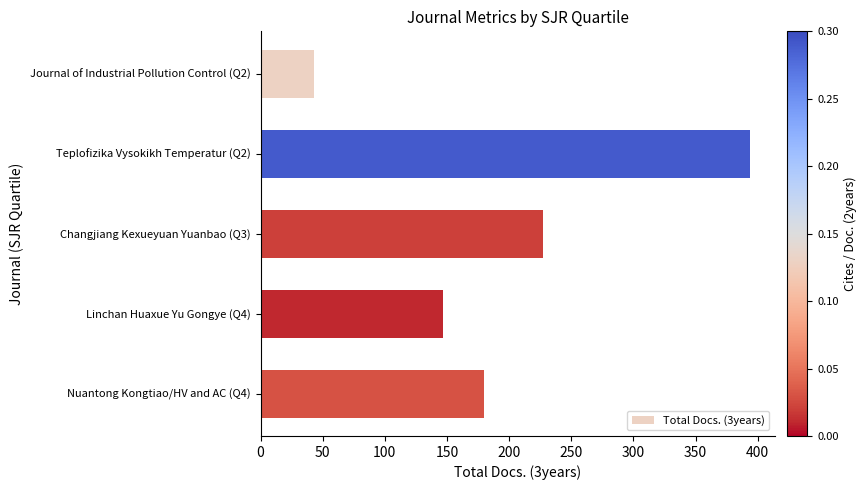

What is the average value?

198